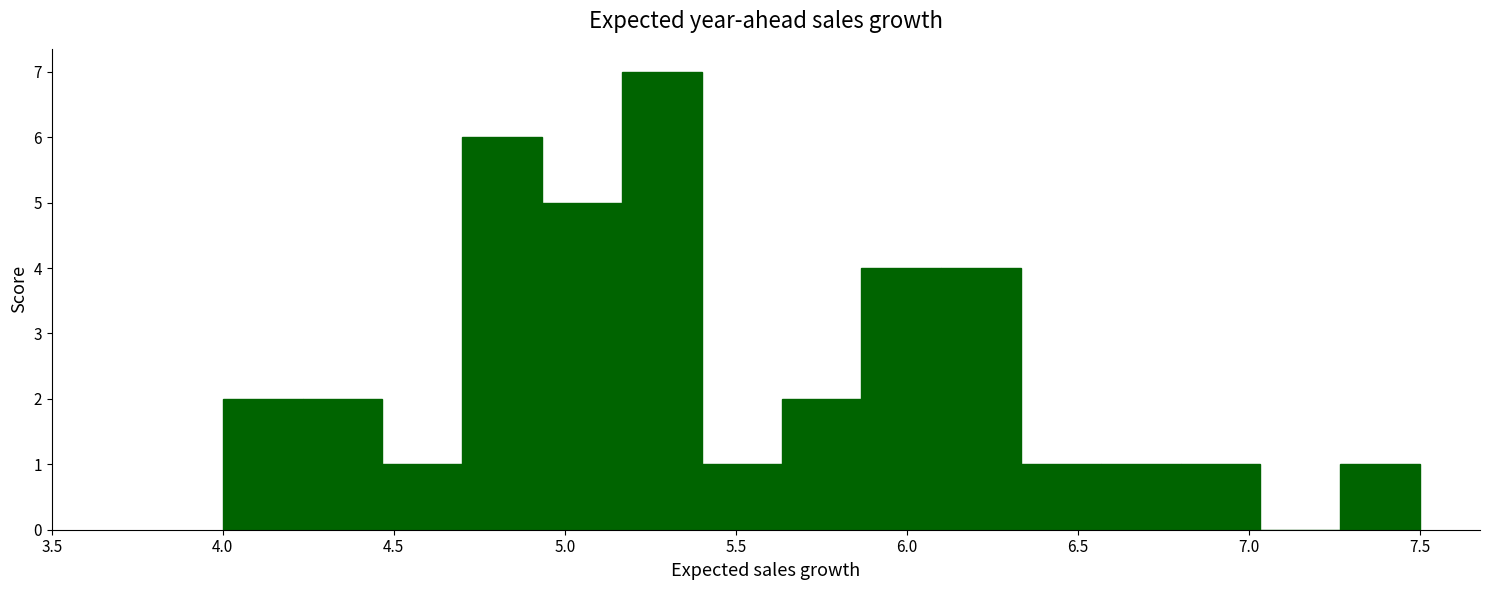

Reading left to right, transcribe this chart: for each bar, give the range it covers on the x-axis and its height. Neither the bar edges nor the heights are printed on the chart, so give them approximately, as read against the axes.

4.00 to 4.25: 2
4.25 to 4.45: 2
4.45 to 4.70: 1
4.70 to 4.95: 6
4.95 to 5.15: 5
5.15 to 5.40: 7
5.40 to 5.65: 1
5.65 to 5.85: 2
5.85 to 6.10: 4
6.10 to 6.35: 4
6.35 to 6.55: 1
6.55 to 6.80: 1
6.80 to 7.05: 1
7.05 to 7.25: 0
7.25 to 7.50: 1